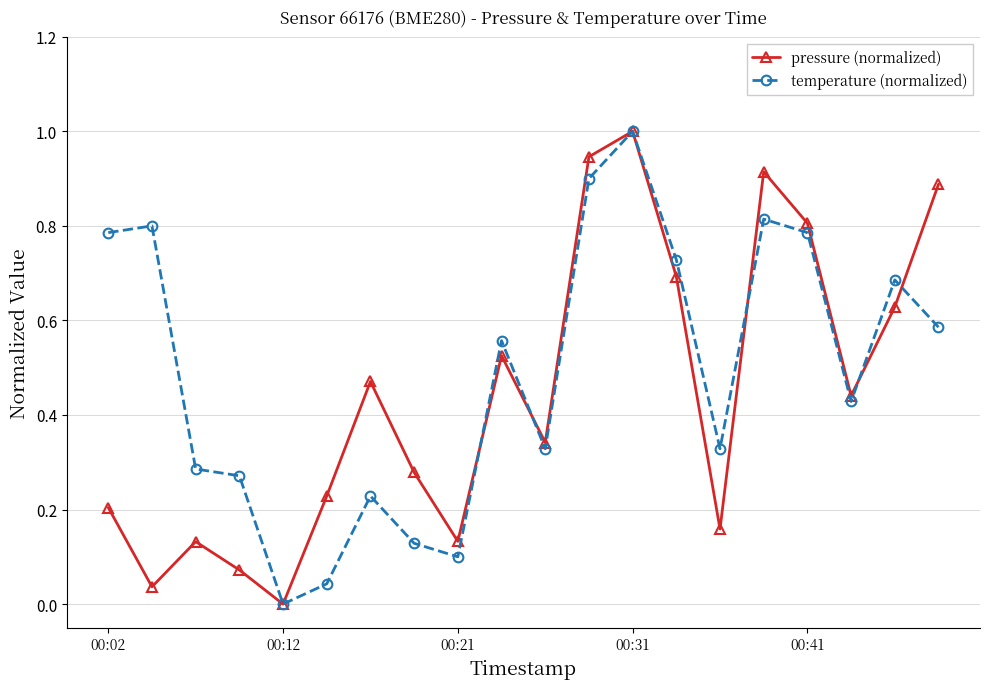

What is the greatest value displayed?

1.0